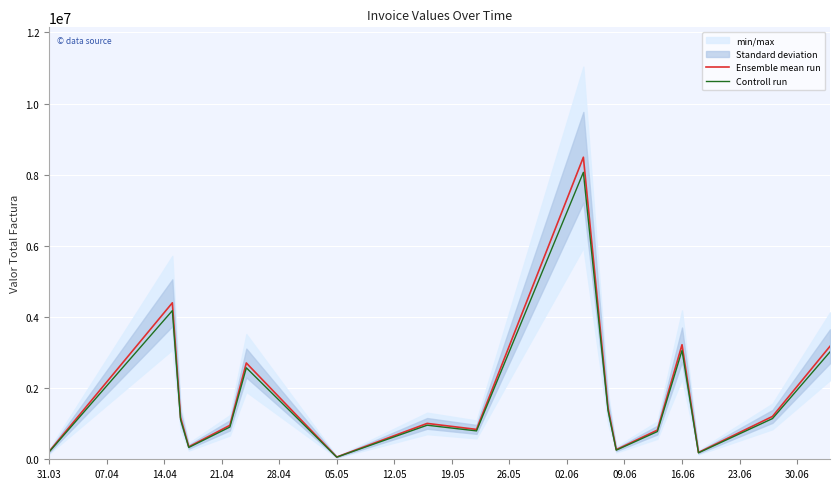

Is it true that Controll run equals 3567249.7 at 02.06?

False